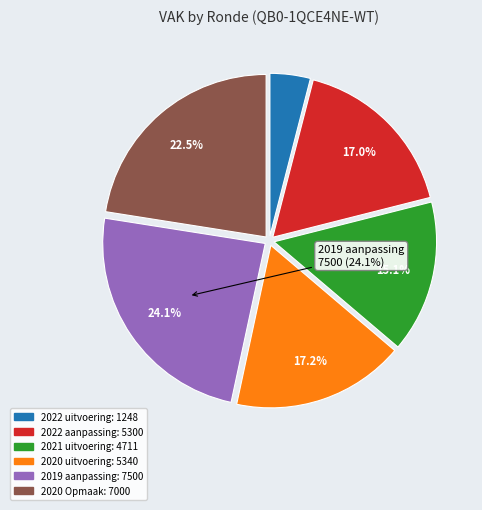

Does any single category account for the majority?

No